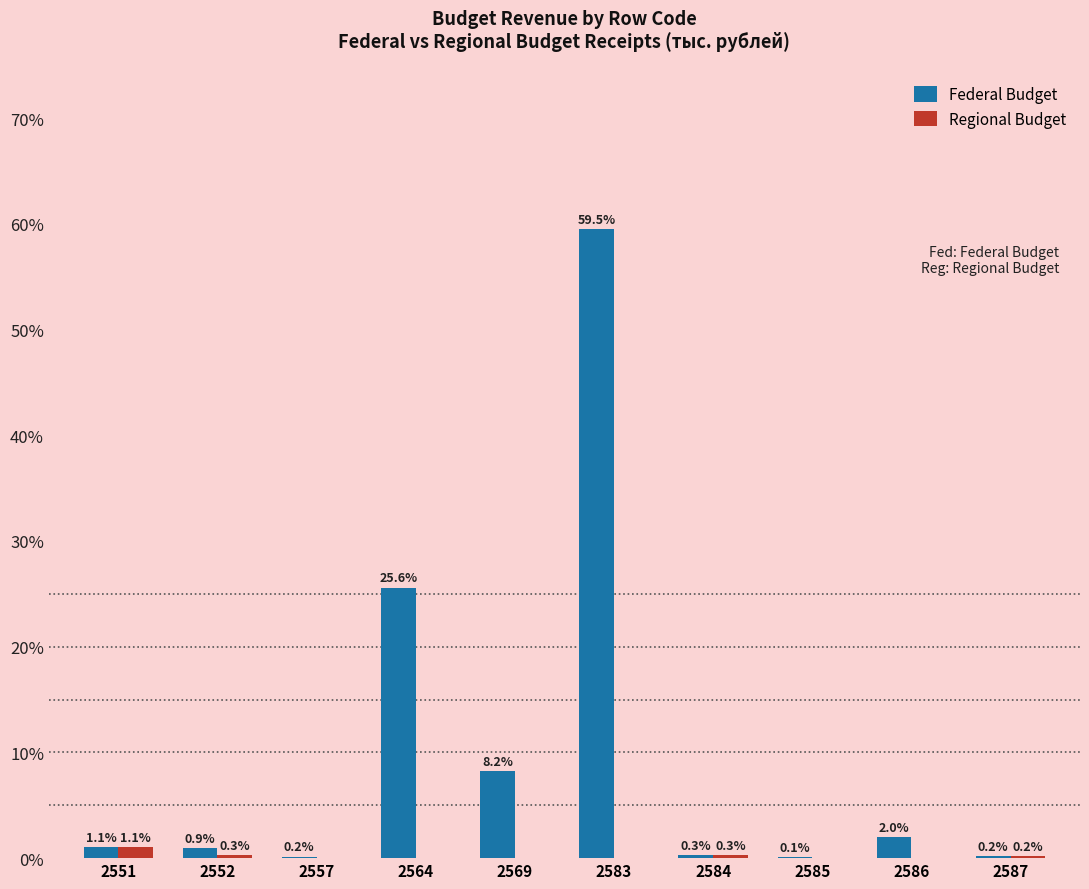

What is the total value across all series at 2564?

25.6